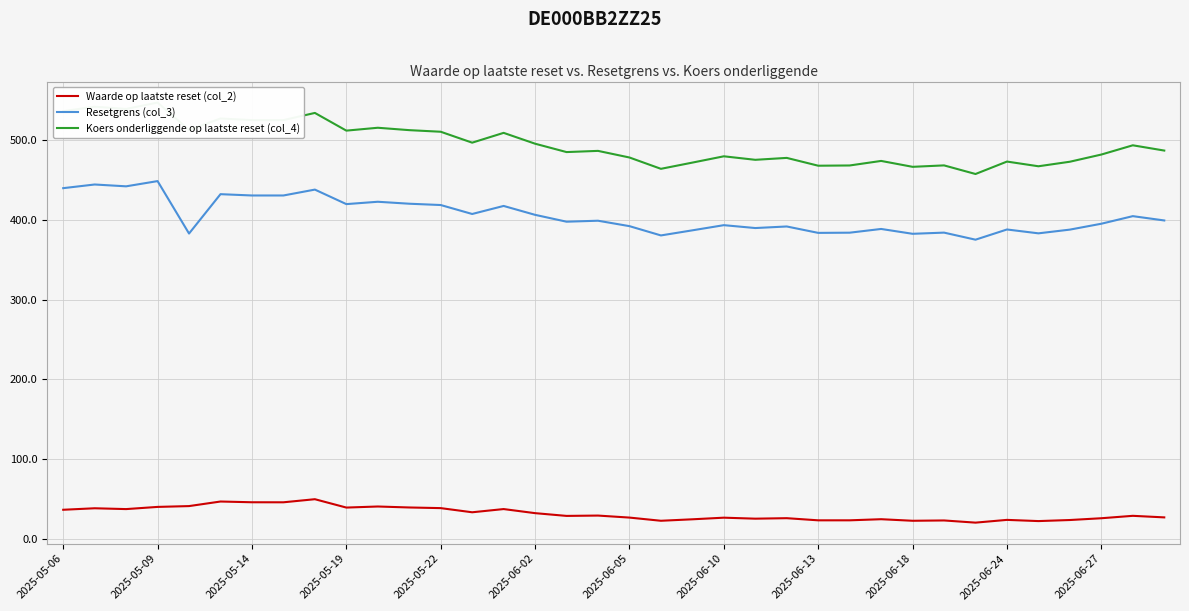

Rank the series at 22 from lowest to highest value.

Waarde op laatste reset (col_2), Resetgrens (col_3), Koers onderliggende op laatste reset (col_4)